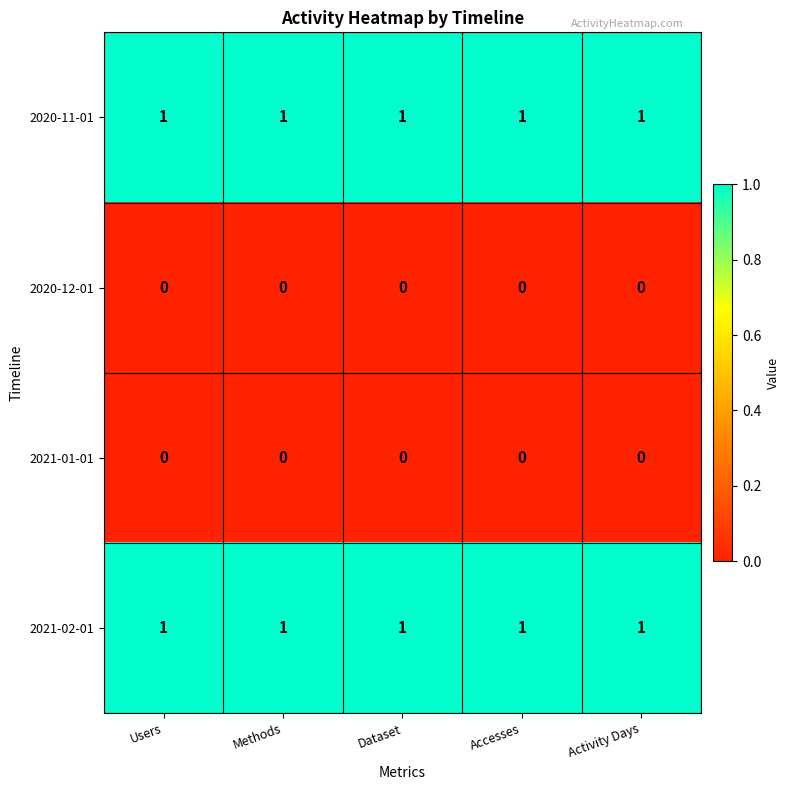

Is the value of 2021-02-01 at Activity Days greater than the value of 2020-12-01 at Dataset?

Yes